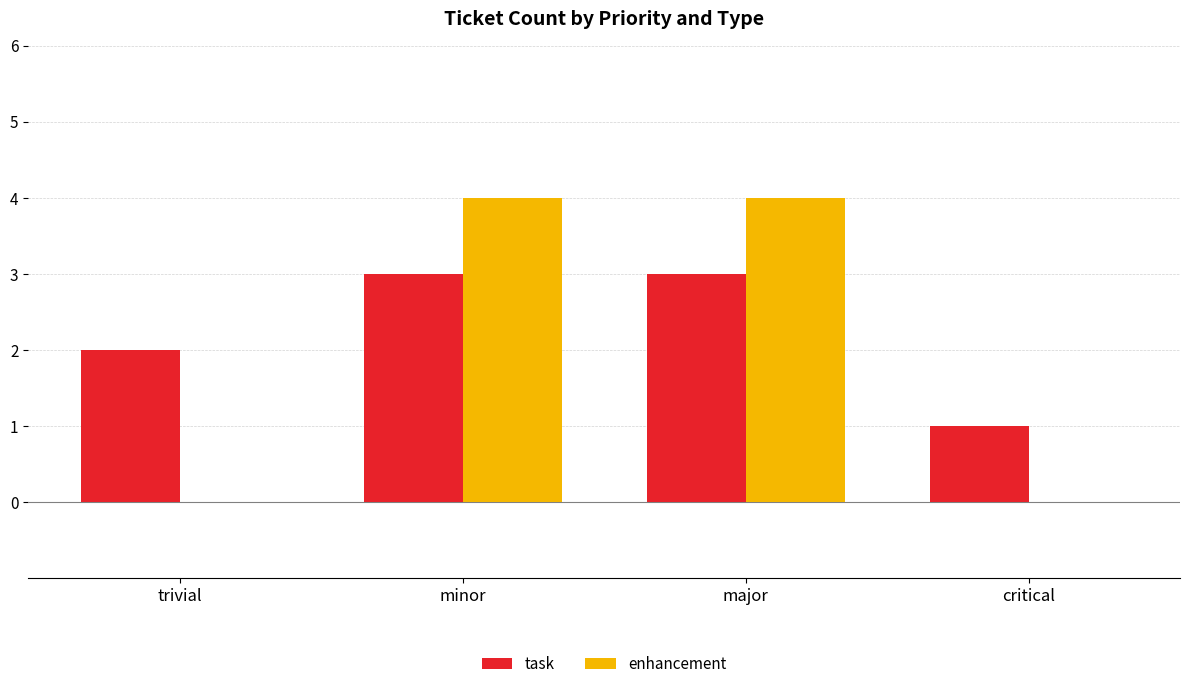

What is the sum of all task values?

9